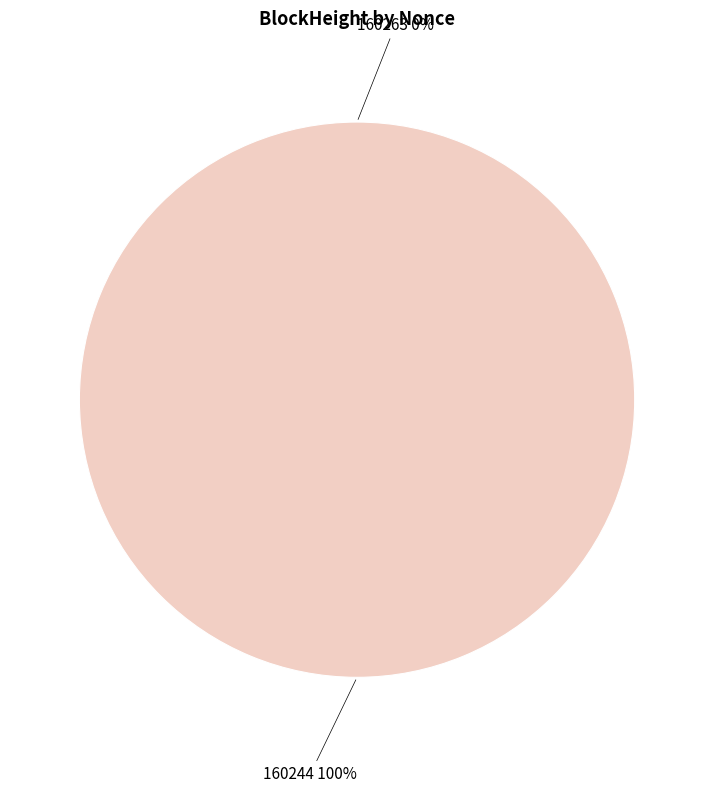

Count the number of slices in the pie.

2